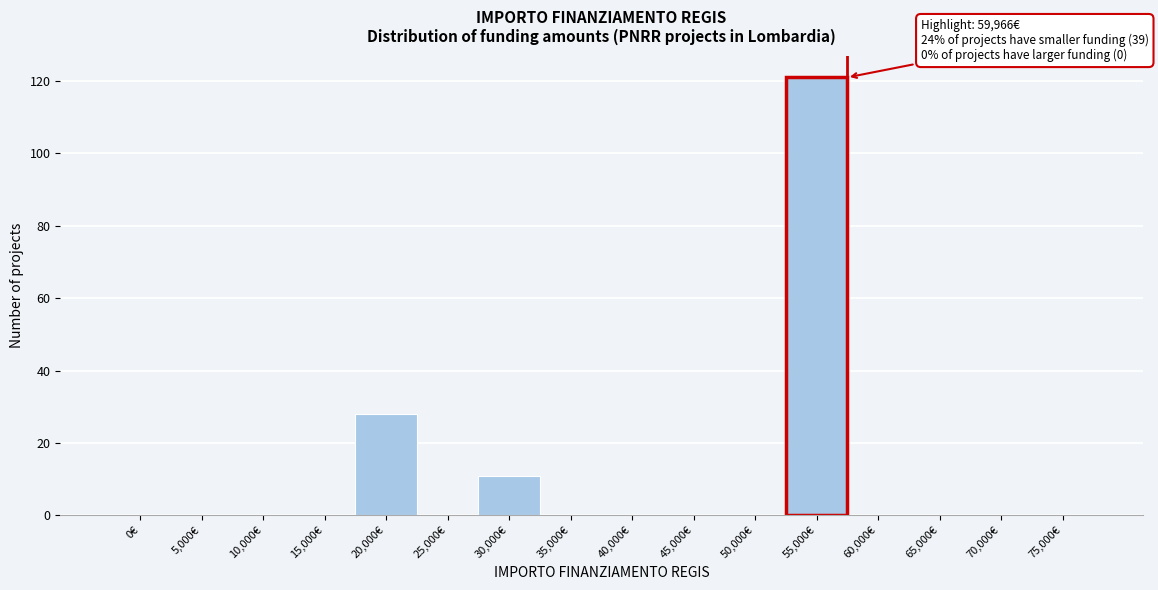

Reading left to right, list all the values displayed in this chart.

0€=0	5,000€=0	10,000€=0	15,000€=0	20,000€=28	25,000€=0	30,000€=11	35,000€=0	40,000€=0	45,000€=0	50,000€=0	55,000€=121	60,000€=0	65,000€=0	70,000€=0	75,000€=0